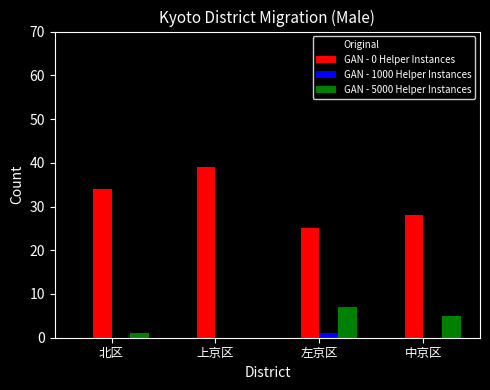

What is the total value across all series at 中京区?

72